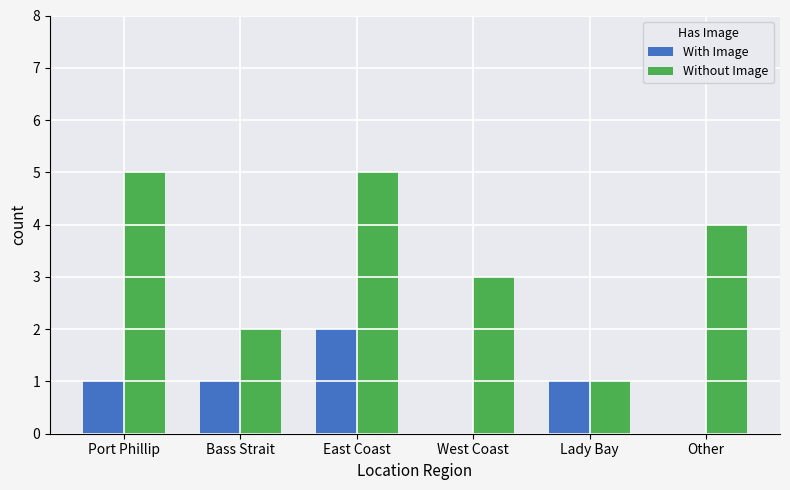

What is the sum of all Without Image values?

20